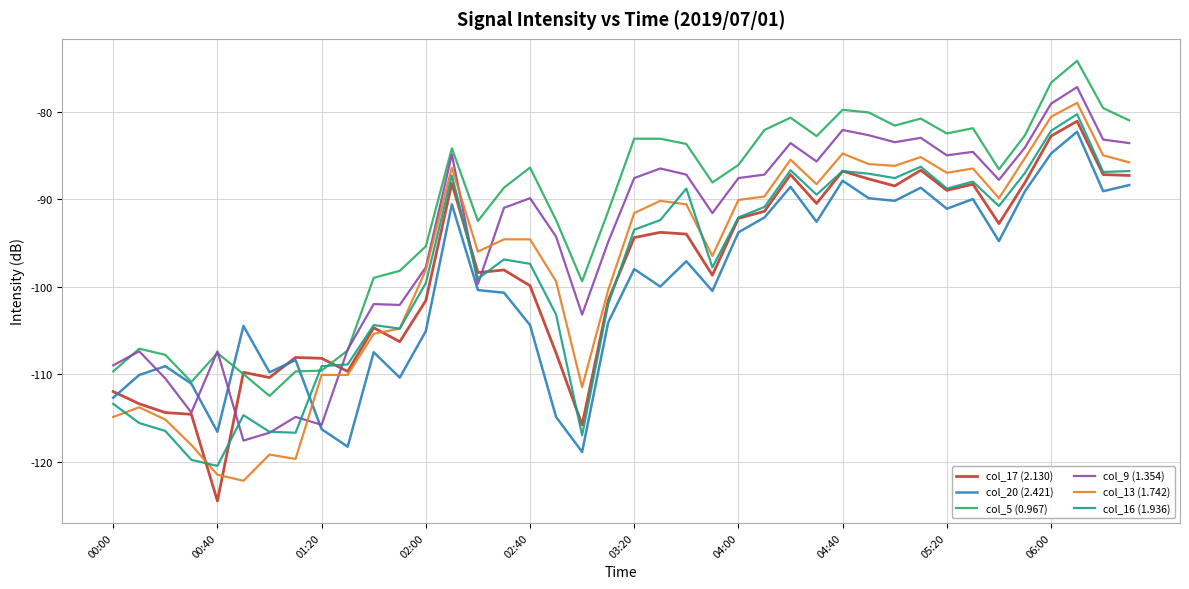

What is the lowest value of the col_20 (2.421) series?

-118.9